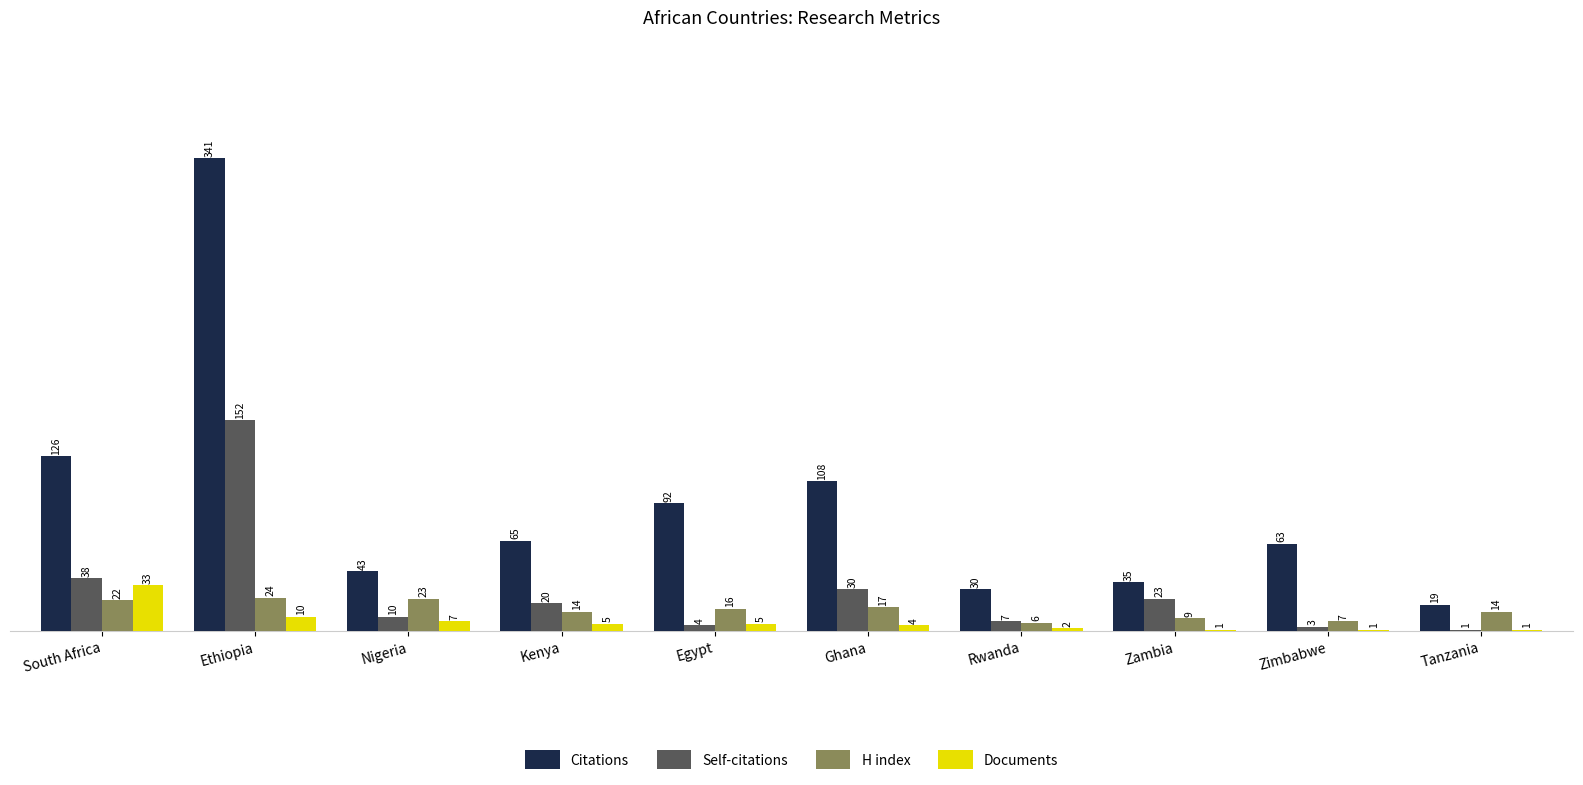

At which category is the sum across all series the highest?

Ethiopia